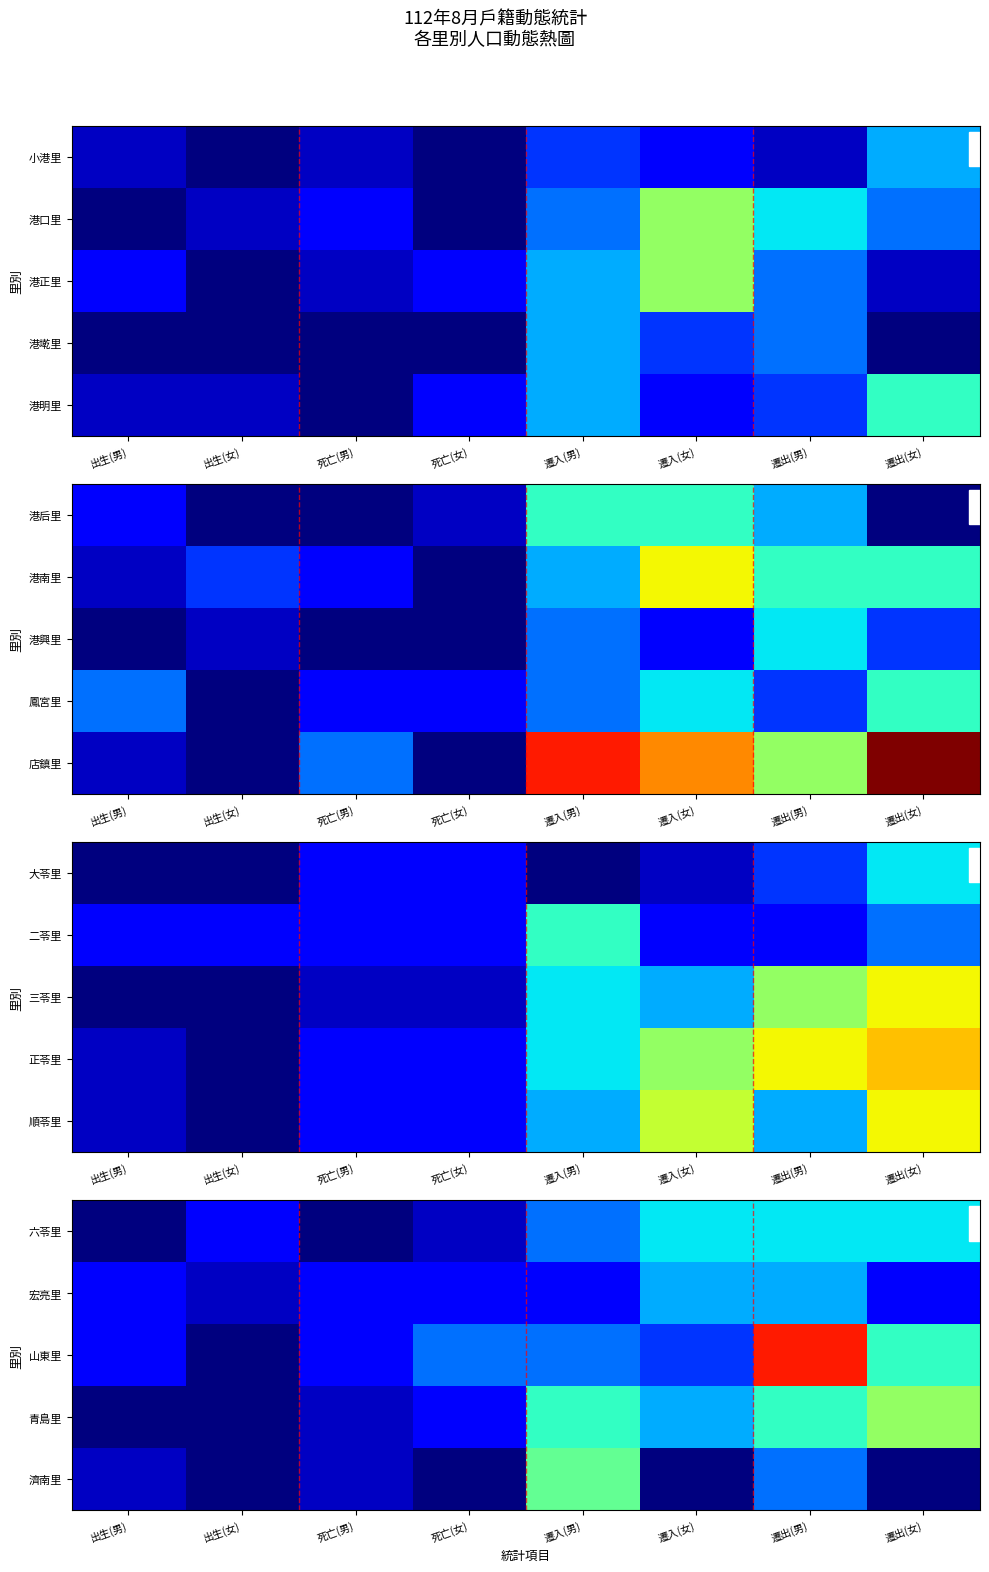

List the series in order of their overall mean, highest first.

山東里, 青島里, 六苓里, 宏亮里, 濟南里